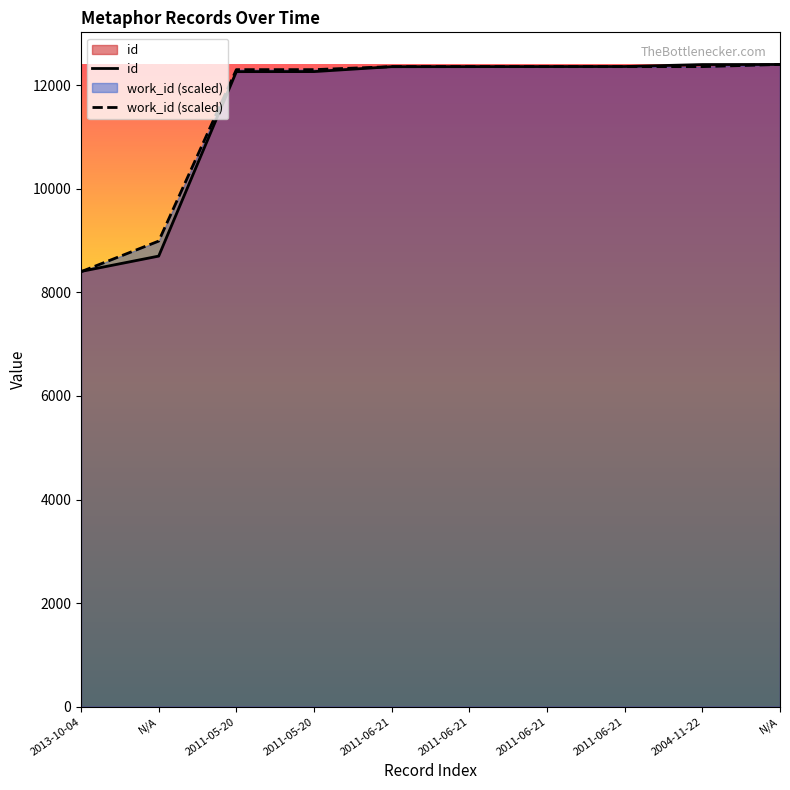

After their last crossing, which series has the higher values: id or work_id?

work_id